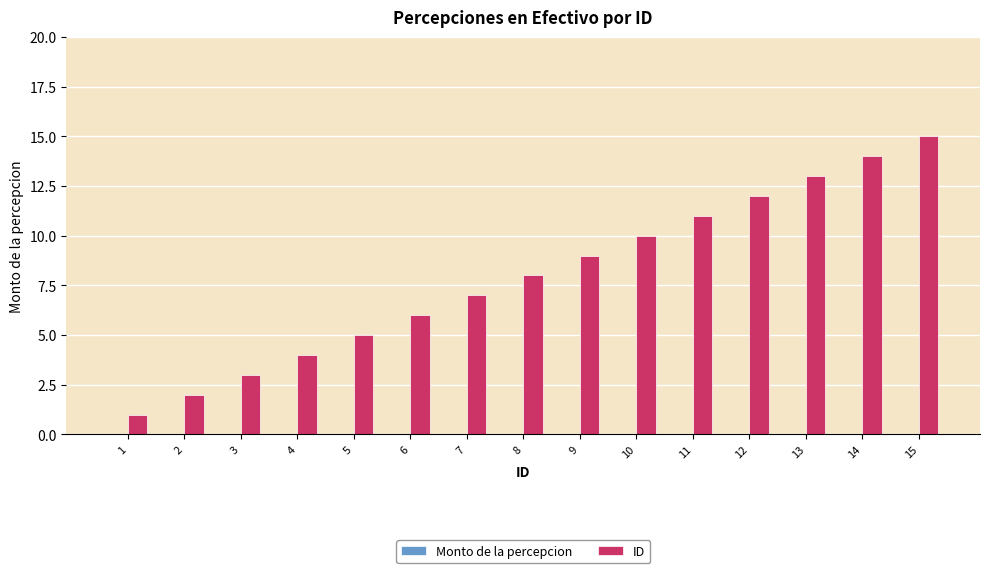

Which label corresponds to the largest value in the chart?

15